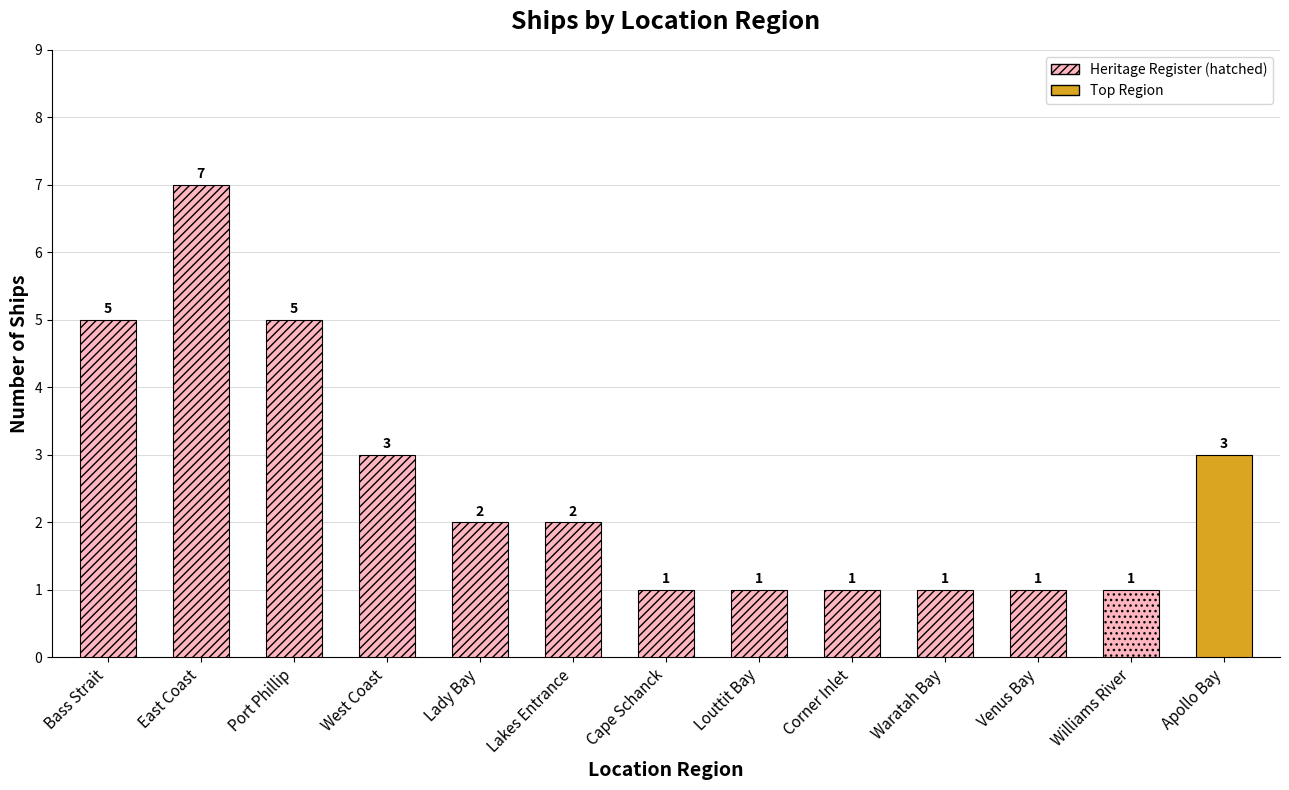

What is the ratio of the value at Lakes Entrance to the value at Lady Bay?

1.0